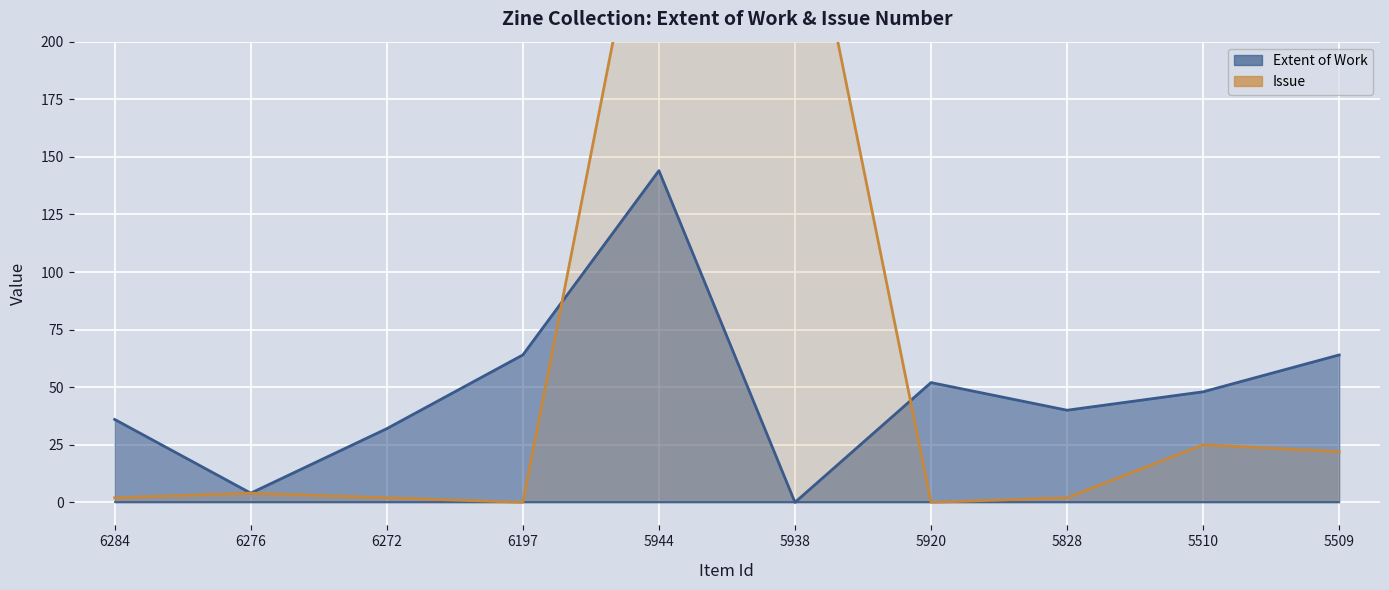

At which category does the data reach its first local valley?

6197